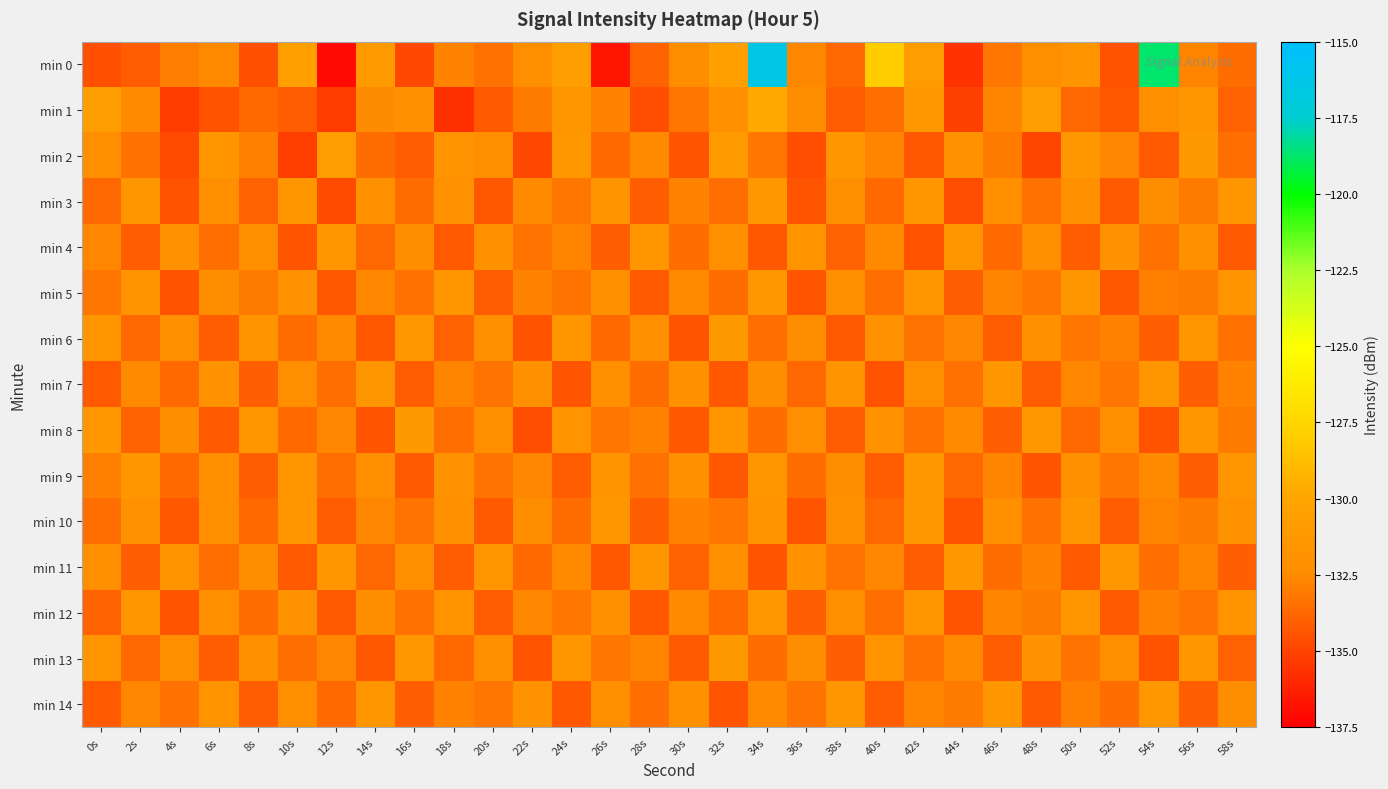

Reading left to right, list all the values displayed in this chart.

min 0: 0s=-134.5	2s=-134.1	4s=-133.0	6s=-132.5	8s=-134.5	10s=-130.4	12s=-137.1	14s=-131.0	16s=-134.8	18s=-132.8	20s=-133.4	22s=-132.1	24s=-130.6	26s=-136.6	28s=-133.9	30s=-132.3	32s=-130.4	34s=-116.3	36s=-132.6	38s=-133.8	40s=-128.0	42s=-130.9	44s=-135.6	46s=-133.2	48s=-132.2	50s=-131.8	52s=-134.4	54s=-118.7	56s=-132.7	58s=-133.6
min 1: 0s=-130.6	2s=-132.5	4s=-135.2	6s=-134.5	8s=-133.7	10s=-134.1	12s=-135.3	14s=-132.4	16s=-131.9	18s=-135.7	20s=-134.2	22s=-133.1	24s=-131.5	26s=-132.8	28s=-134.6	30s=-133.2	32s=-131.9	34s=-129.8	36s=-132.4	38s=-134.1	40s=-133.5	42s=-131.2	44s=-135.1	46s=-132.7	48s=-130.9	50s=-133.8	52s=-134.3	54s=-132.1	56s=-131.6	58s=-133.9
min 2: 0s=-132.1	2s=-133.4	4s=-134.7	6s=-131.5	8s=-132.9	10s=-135.2	12s=-130.8	14s=-133.6	16s=-134.1	18s=-131.7	20s=-132.3	22s=-134.8	24s=-131.2	26s=-133.7	28s=-132.5	30s=-134.4	32s=-131.0	34s=-133.2	36s=-134.6	38s=-131.4	40s=-132.7	42s=-134.3	44s=-131.8	46s=-133.1	48s=-134.9	50s=-131.3	52s=-132.6	54s=-134.2	56s=-131.1	58s=-133.5
min 3: 0s=-133.8	2s=-131.6	4s=-134.5	6s=-132.2	8s=-133.9	10s=-131.4	12s=-134.7	14s=-132.0	16s=-133.6	18s=-131.8	20s=-134.3	22s=-132.5	24s=-133.2	26s=-131.7	28s=-134.1	30s=-132.8	32s=-133.5	34s=-131.3	36s=-134.4	38s=-132.1	40s=-133.7	42s=-131.5	44s=-134.6	46s=-132.3	48s=-133.4	50s=-131.9	52s=-134.2	54s=-132.4	56s=-133.1	58s=-131.6
min 4: 0s=-132.6	2s=-134.1	4s=-131.8	6s=-133.5	8s=-132.2	10s=-134.4	12s=-131.6	14s=-133.8	16s=-132.4	18s=-134.2	20s=-131.9	22s=-133.3	24s=-132.7	26s=-134.0	28s=-131.5	30s=-133.6	32s=-132.1	34s=-134.3	36s=-131.7	38s=-133.9	40s=-132.5	42s=-134.5	44s=-131.4	46s=-133.7	48s=-132.3	50s=-134.1	52s=-131.8	54s=-133.4	56s=-132.0	58s=-134.2
min 5: 0s=-133.2	2s=-131.7	4s=-134.5	6s=-132.4	8s=-133.1	10s=-131.8	12s=-134.3	14s=-132.6	16s=-133.4	18s=-131.5	20s=-134.1	22s=-132.8	24s=-133.3	26s=-131.9	28s=-134.2	30s=-132.5	32s=-133.6	34s=-131.3	36s=-134.4	38s=-132.2	40s=-133.5	42s=-131.6	44s=-134.0	46s=-132.7	48s=-133.2	50s=-131.4	52s=-134.3	54s=-132.9	56s=-133.1	58s=-131.7
min 6: 0s=-131.5	2s=-133.8	4s=-132.3	6s=-134.1	8s=-131.7	10s=-133.6	12s=-132.5	14s=-134.3	16s=-131.2	18s=-133.9	20s=-132.1	22s=-134.5	24s=-131.4	26s=-133.7	28s=-132.2	30s=-134.4	32s=-131.1	34s=-133.5	36s=-132.4	38s=-134.2	40s=-131.8	42s=-133.3	44s=-132.6	46s=-134.1	48s=-131.9	50s=-133.2	52s=-132.8	54s=-134.0	56s=-131.6	58s=-133.4
min 7: 0s=-134.2	2s=-132.5	4s=-133.7	6s=-131.8	8s=-134.0	10s=-132.3	12s=-133.5	14s=-131.6	16s=-134.1	18s=-132.7	20s=-133.3	22s=-131.9	24s=-134.4	26s=-132.1	28s=-133.6	30s=-132.0	32s=-134.3	34s=-132.4	36s=-133.8	38s=-131.7	40s=-134.5	42s=-132.2	44s=-133.4	46s=-131.5	48s=-134.1	50s=-132.6	52s=-133.2	54s=-131.4	56s=-134.0	58s=-132.8
min 8: 0s=-131.3	2s=-133.9	4s=-132.4	6s=-134.2	8s=-131.5	10s=-133.7	12s=-132.6	14s=-134.4	16s=-131.1	18s=-133.5	20s=-132.2	22s=-134.6	24s=-131.7	26s=-133.2	28s=-132.8	30s=-134.3	32s=-131.4	34s=-133.6	36s=-132.1	38s=-134.1	40s=-131.8	42s=-133.4	44s=-132.5	46s=-134.0	48s=-131.2	50s=-133.8	52s=-132.3	54s=-134.5	56s=-131.6	58s=-133.1
min 9: 0s=-132.9	2s=-131.4	4s=-133.7	6s=-132.1	8s=-134.0	10s=-131.6	12s=-133.5	14s=-132.3	16s=-134.2	18s=-131.8	20s=-133.3	22s=-132.6	24s=-134.1	26s=-131.7	28s=-133.4	30s=-132.0	32s=-134.3	34s=-131.5	36s=-133.6	38s=-132.4	40s=-134.1	42s=-131.3	44s=-133.8	46s=-132.7	48s=-134.4	50s=-131.9	52s=-133.2	54s=-132.5	56s=-134.0	58s=-131.6
min 10: 0s=-133.5	2s=-131.8	4s=-134.3	6s=-132.2	8s=-133.7	10s=-131.4	12s=-134.1	14s=-132.6	16s=-133.3	18s=-131.9	20s=-134.2	22s=-132.4	24s=-133.6	26s=-131.5	28s=-134.0	30s=-132.8	32s=-133.2	34s=-131.7	36s=-134.4	38s=-132.1	40s=-133.8	42s=-131.3	44s=-134.5	46s=-132.3	48s=-133.4	50s=-131.6	52s=-134.1	54s=-132.7	56s=-133.1	58s=-131.8
min 11: 0s=-132.1	2s=-134.0	4s=-131.7	6s=-133.5	8s=-132.4	10s=-134.2	12s=-131.5	14s=-133.8	16s=-132.3	18s=-134.1	20s=-131.6	22s=-133.7	24s=-132.5	26s=-134.3	28s=-131.4	30s=-133.9	32s=-132.2	34s=-134.4	36s=-131.8	38s=-133.3	40s=-132.6	42s=-134.1	44s=-131.2	46s=-133.6	48s=-132.8	50s=-134.2	52s=-131.3	54s=-133.5	56s=-132.7	58s=-134.0
min 12: 0s=-133.9	2s=-131.5	4s=-134.4	6s=-132.1	8s=-133.6	10s=-131.8	12s=-134.2	14s=-132.4	16s=-133.4	18s=-131.7	20s=-134.1	22s=-132.6	24s=-133.2	26s=-131.9	28s=-134.3	30s=-132.5	32s=-133.7	34s=-131.3	36s=-134.0	38s=-132.3	40s=-133.5	42s=-131.6	44s=-134.4	46s=-132.7	48s=-133.1	50s=-131.4	52s=-134.2	54s=-132.8	56s=-133.3	58s=-131.7
min 13: 0s=-131.6	2s=-133.8	4s=-132.3	6s=-134.1	8s=-131.9	10s=-133.5	12s=-132.6	14s=-134.3	16s=-131.3	18s=-133.7	20s=-132.1	22s=-134.4	24s=-131.5	26s=-133.2	28s=-132.7	30s=-134.2	32s=-131.1	34s=-133.6	36s=-132.4	38s=-134.0	40s=-131.7	42s=-133.4	44s=-132.5	46s=-134.1	48s=-131.8	50s=-133.3	52s=-132.2	54s=-134.5	56s=-131.4	58s=-133.9
min 14: 0s=-134.2	2s=-132.6	4s=-133.4	6s=-131.7	8s=-134.1	10s=-132.3	12s=-133.7	14s=-131.5	16s=-134.0	18s=-132.8	20s=-133.2	22s=-131.8	24s=-134.3	26s=-132.2	28s=-133.5	30s=-131.9	32s=-134.4	34s=-132.5	36s=-133.3	38s=-131.6	40s=-134.1	42s=-132.7	44s=-133.1	46s=-131.4	48s=-134.2	50s=-132.9	52s=-133.6	54s=-131.3	56s=-134.0	58s=-132.4